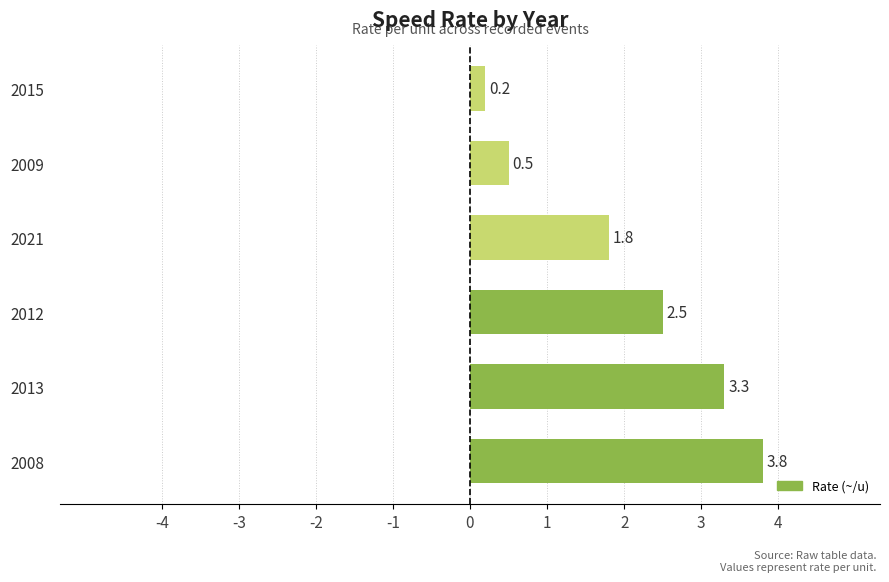

Does the chart contain stacked bars?

No